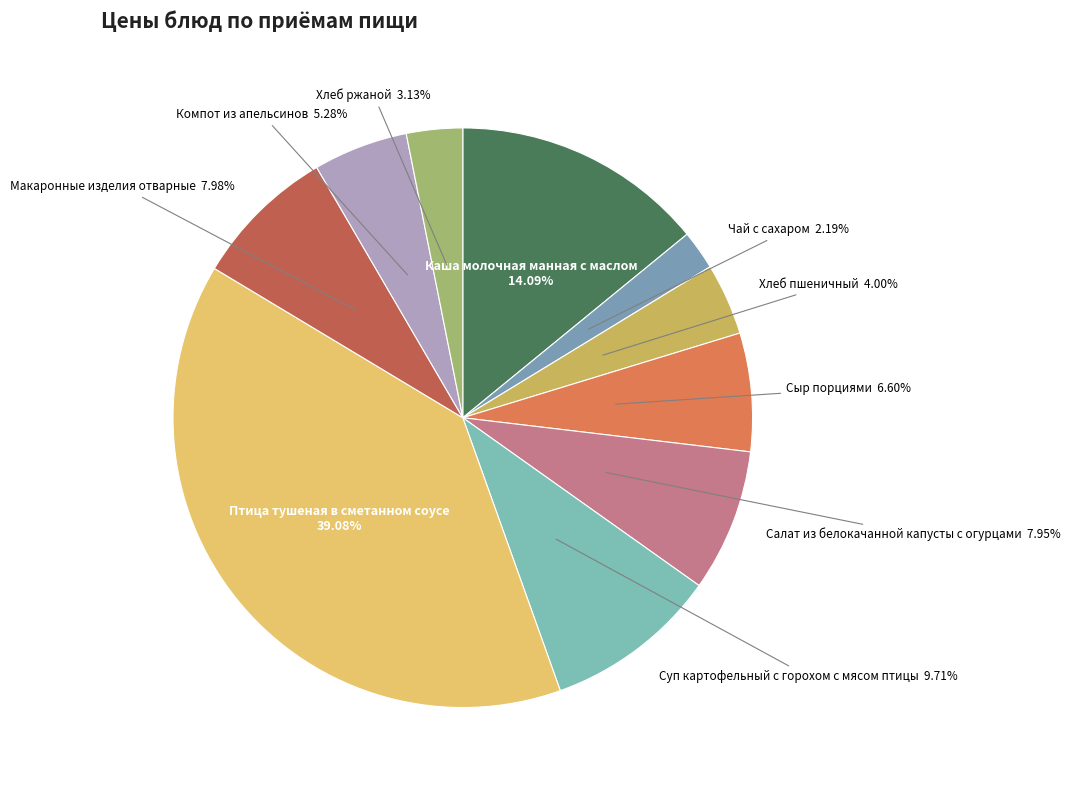

Combined, do Сыр порциями and Чай с сахаром account for over 50%?

No